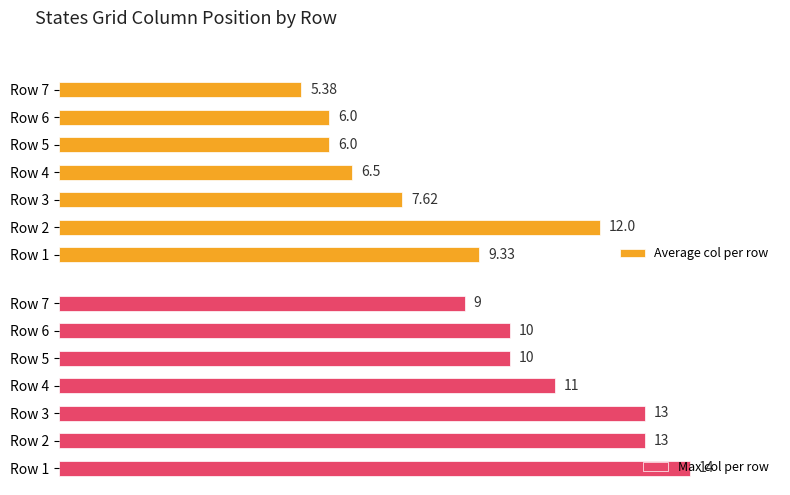

Where is Max col per row nearest to the value 11?

Row 4